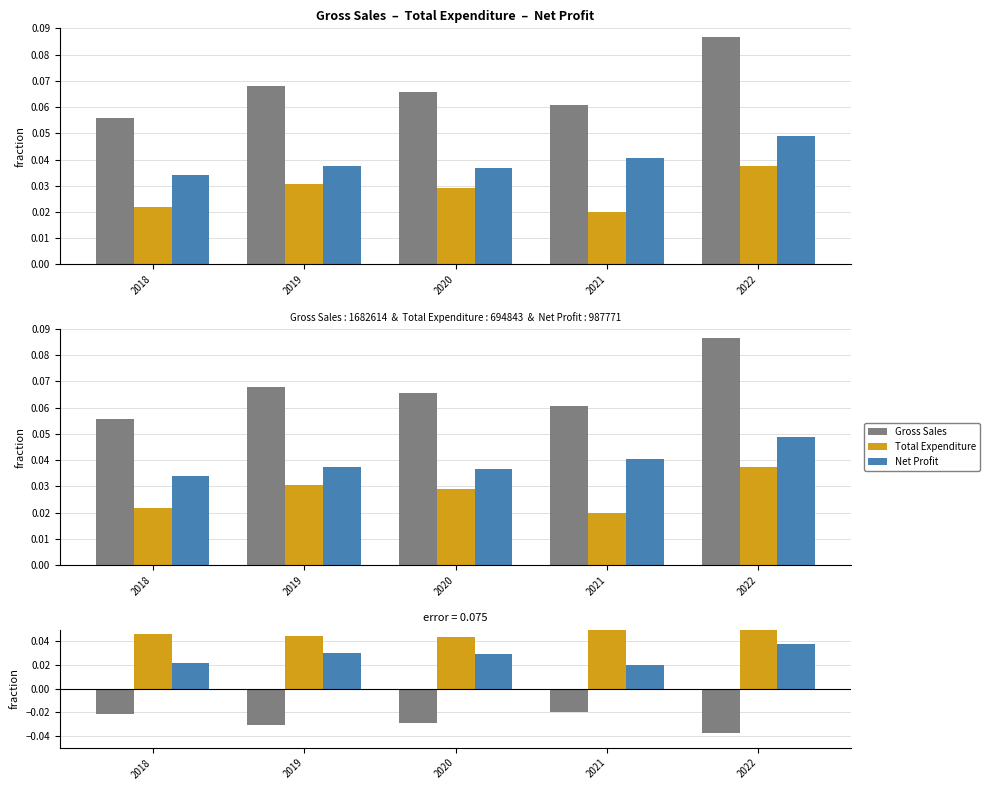

True or false: Net Profit has a value of 0.0 at 2020.

False